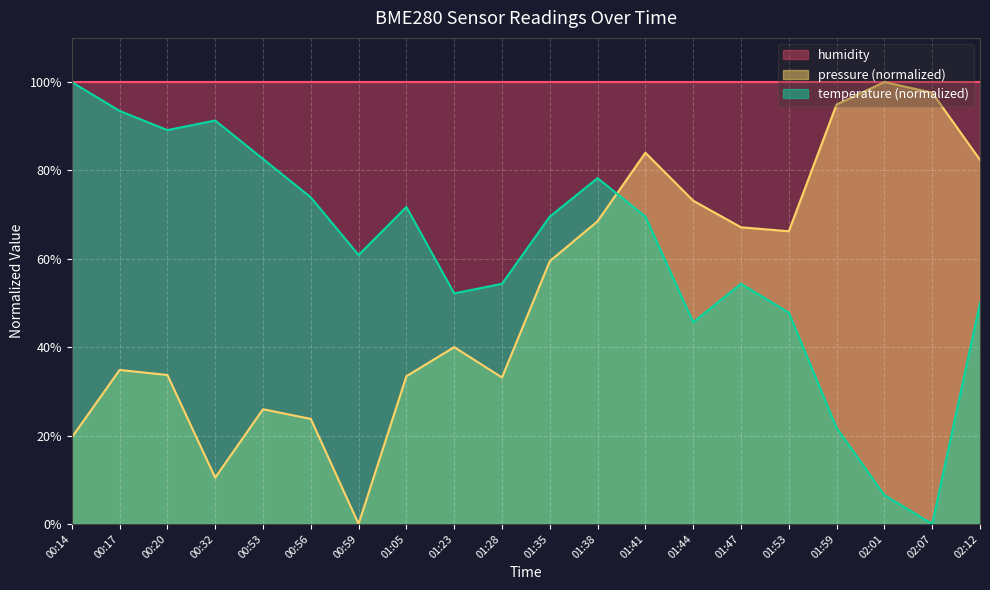

Count the number of categories in the chart.

20